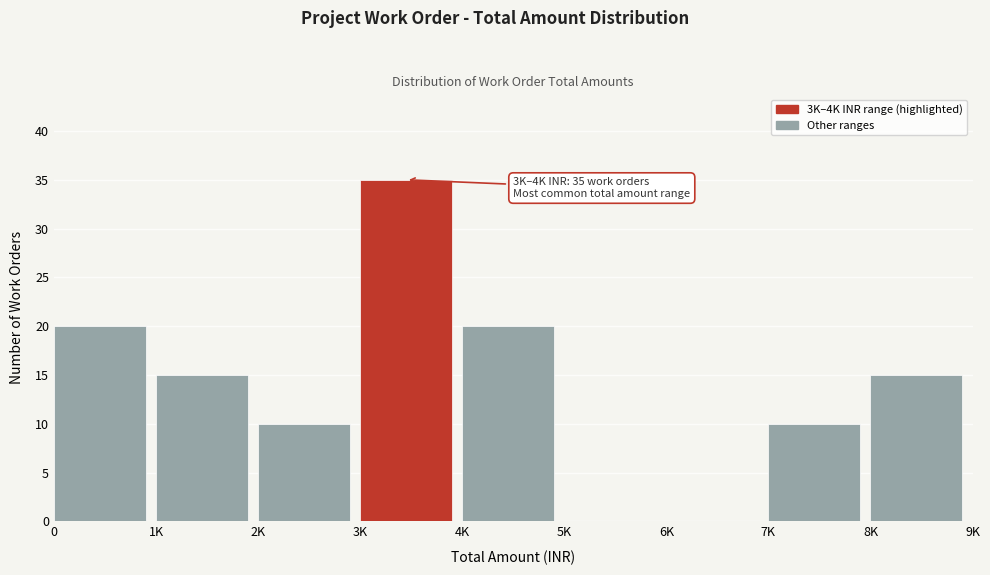

Reading left to right, transcribe all the data shown in this chart.

0=20	1K=15	2K=10	3K=35	4K=20	5K=0	6K=0	7K=10	8K=15